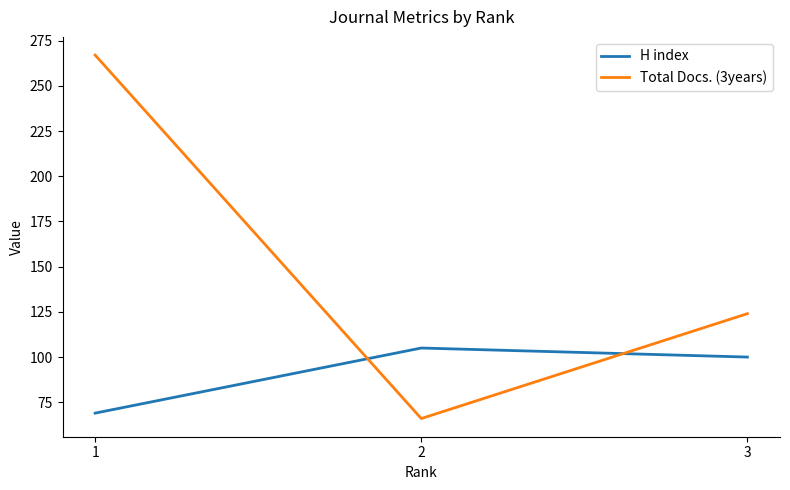

At which category is the sum across all series the highest?

1